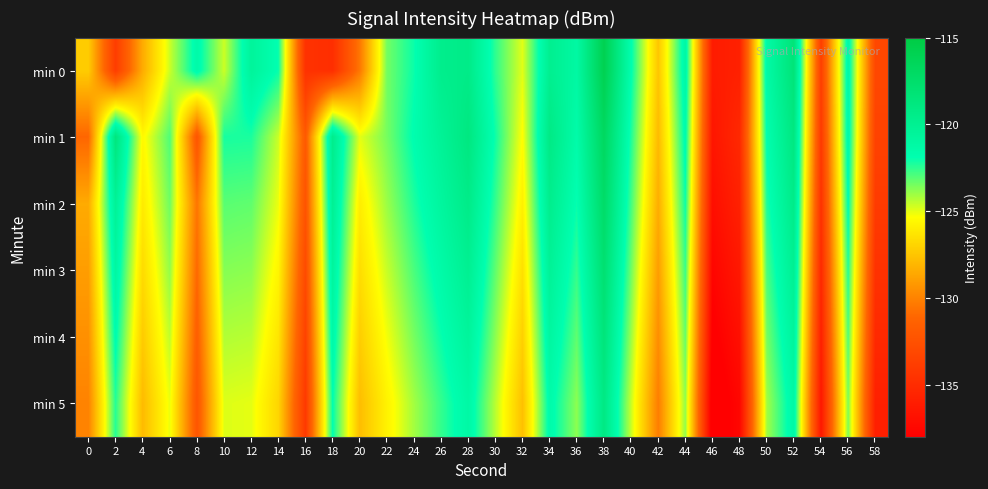

Between 6 and 30, which is larger?

30